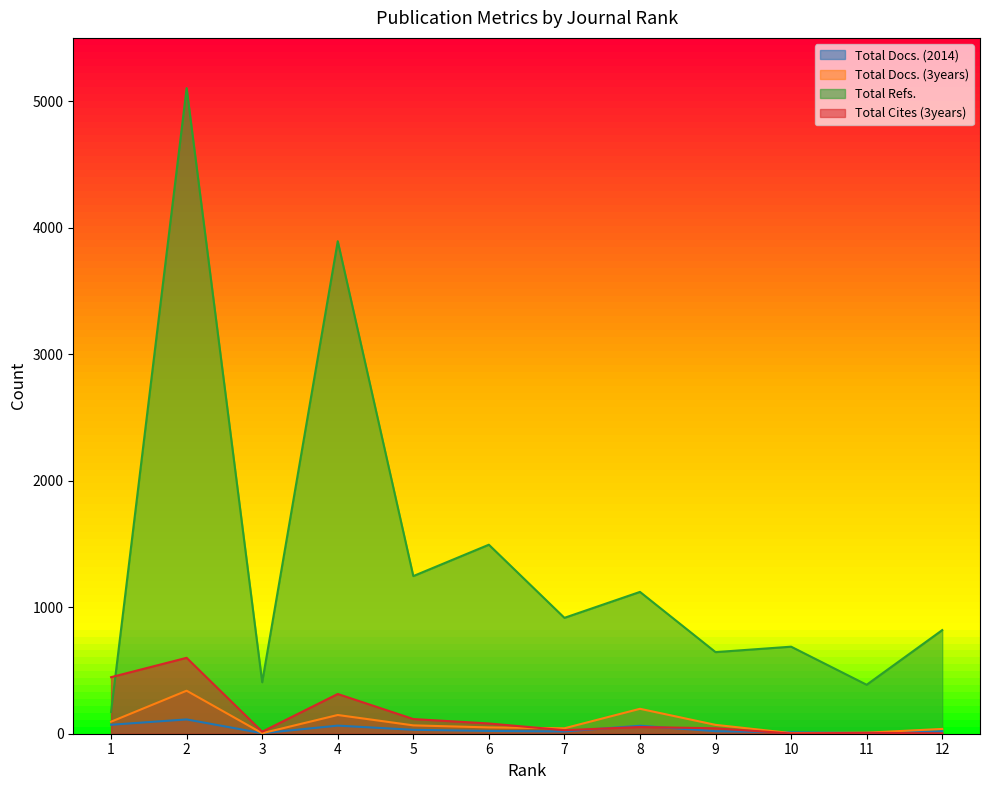

Reading left to right, extract all data points from this chart.

Total Docs. (2014): 71	113	4	64	31	22	18	63	20	11	6	19
Total Docs. (3years): 95	340	4	148	66	50	43	197	70	5	8	38
Total Refs.: 172	5103	407	3893	1246	1494	916	1121	645	688	387	819
Total Cites (3years): 447	600	16	314	116	81	28	53	43	2	7	3